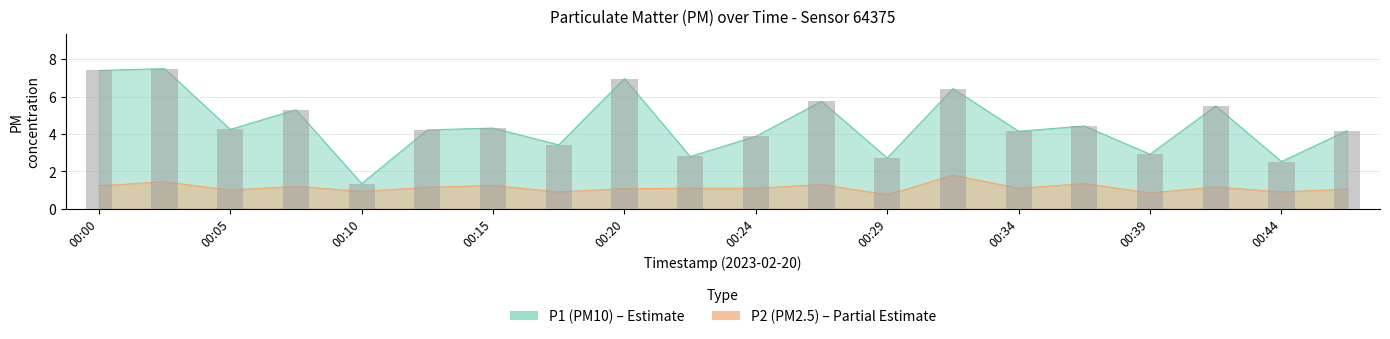

List the series in order of their overall mean, highest first.

P1, P2